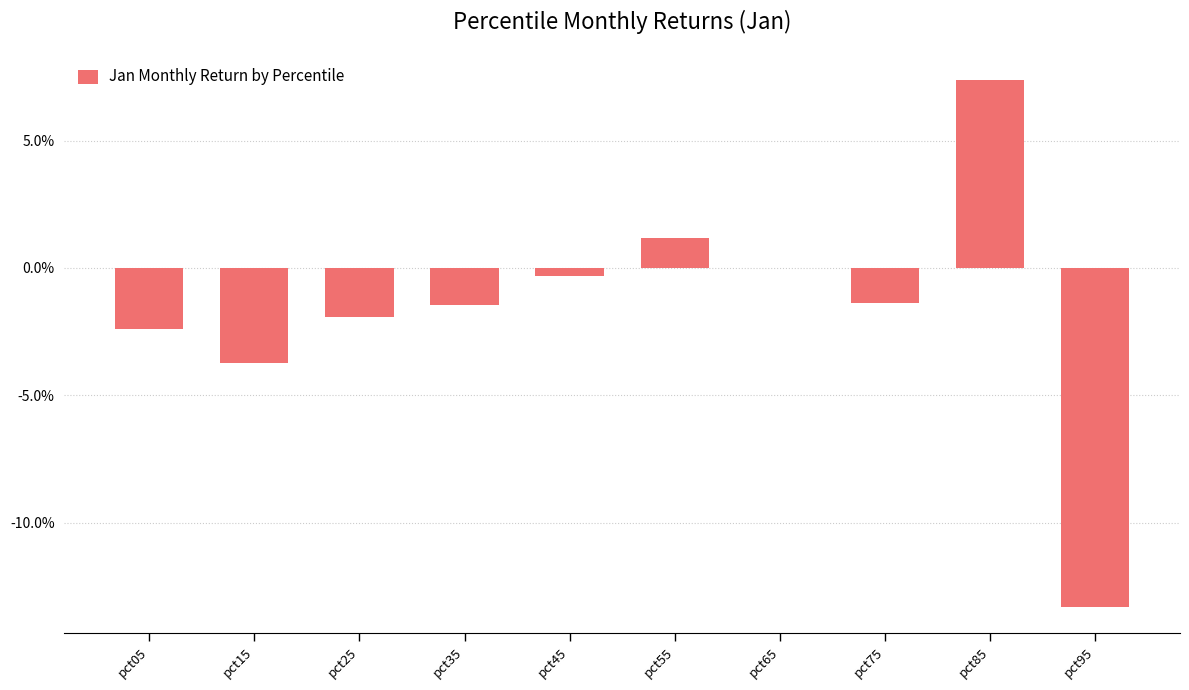

Rank the categories by value from highest to lowest.

pct85, pct55, pct65, pct45, pct75, pct35, pct25, pct05, pct15, pct95